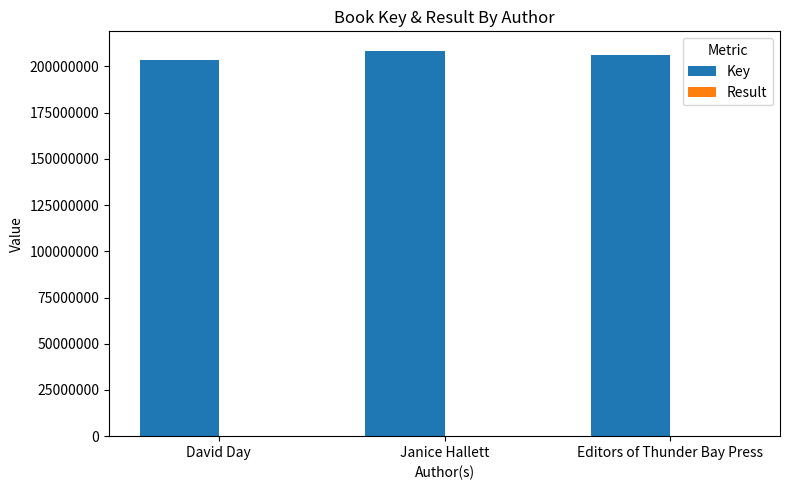

The Key series shows 208547718 at Janice Hallett. True or false?

True